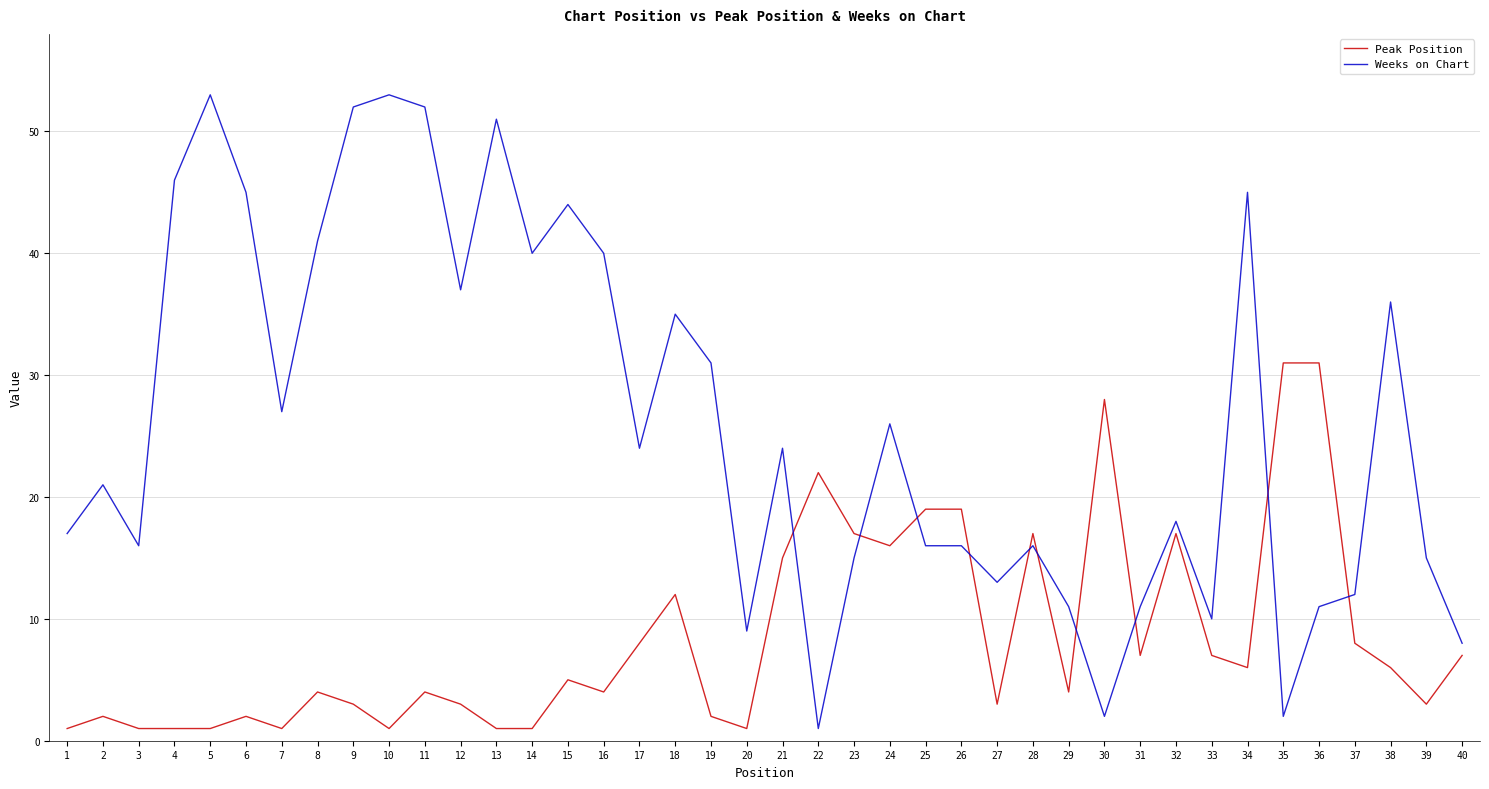

Which series has the largest total across all categories?

Weeks on Chart